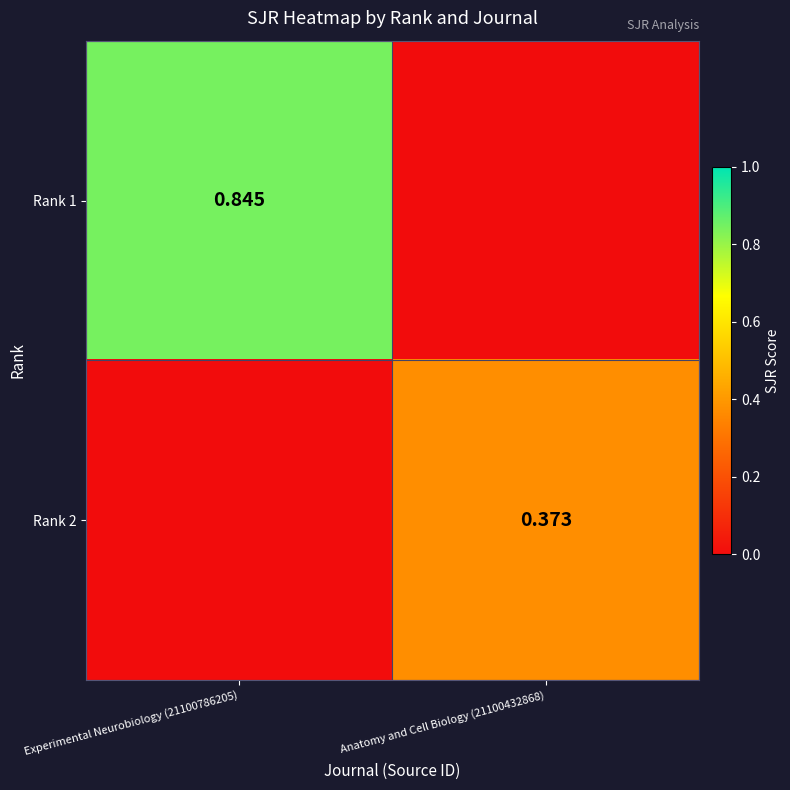

Is the value of Rank 2 at Anatomy and Cell Biology (21100432868) greater than the value of Rank 1 at Experimental Neurobiology (21100786205)?

No